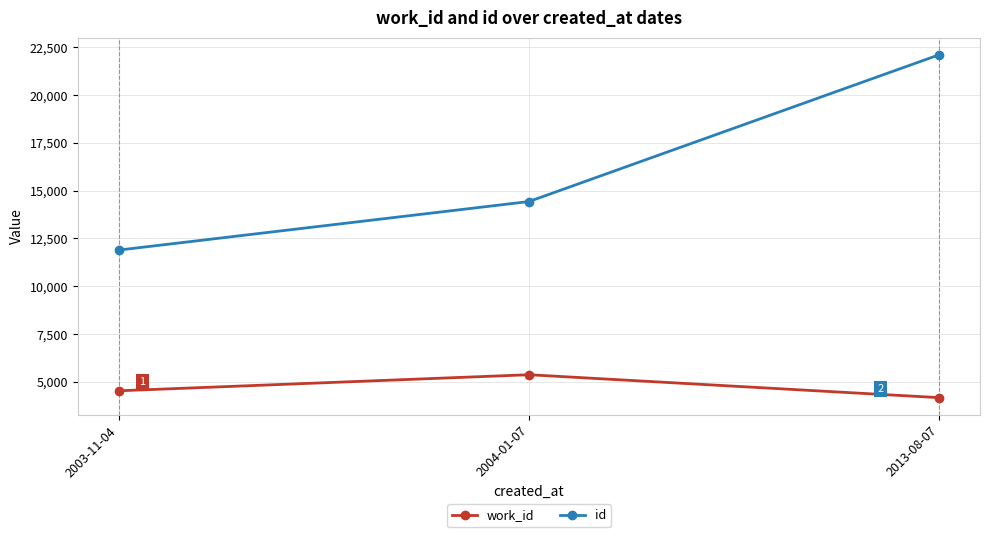

How many lines are shown in the chart?

2